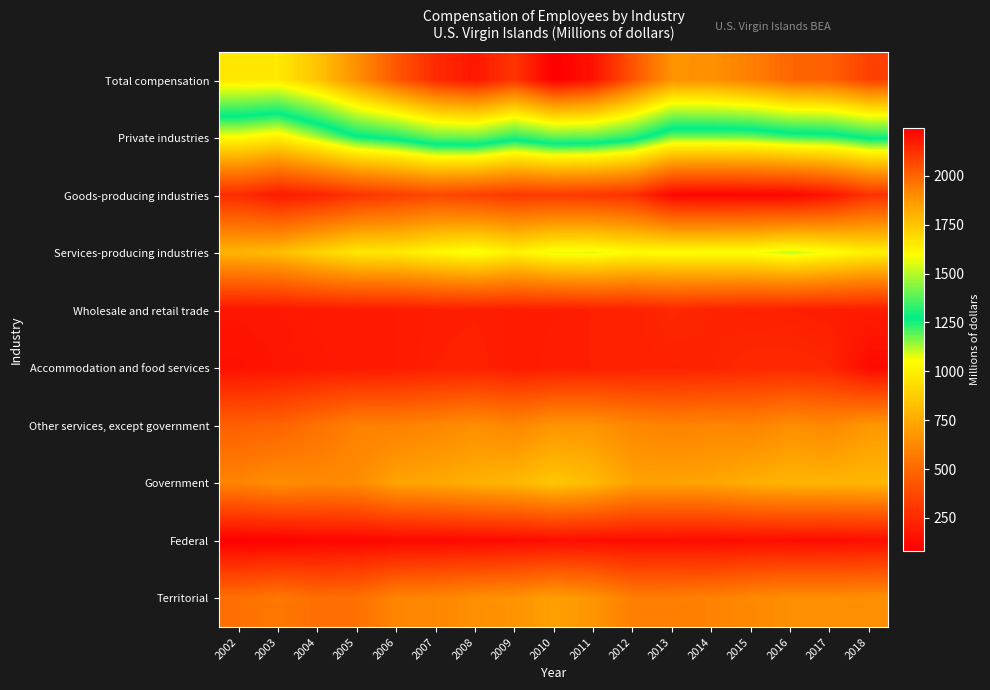

At which category is the sum across all series the highest?

2010